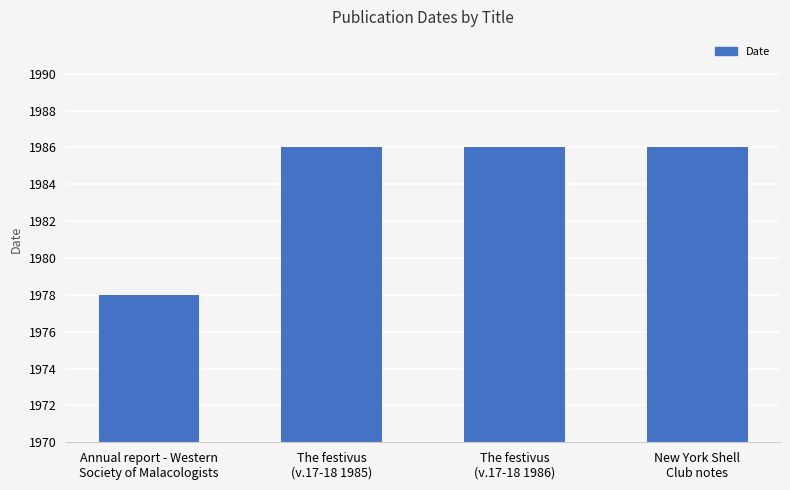

Which has a higher value, Annual report - Western
Society of Malacologists or New York Shell
Club notes?

New York Shell
Club notes